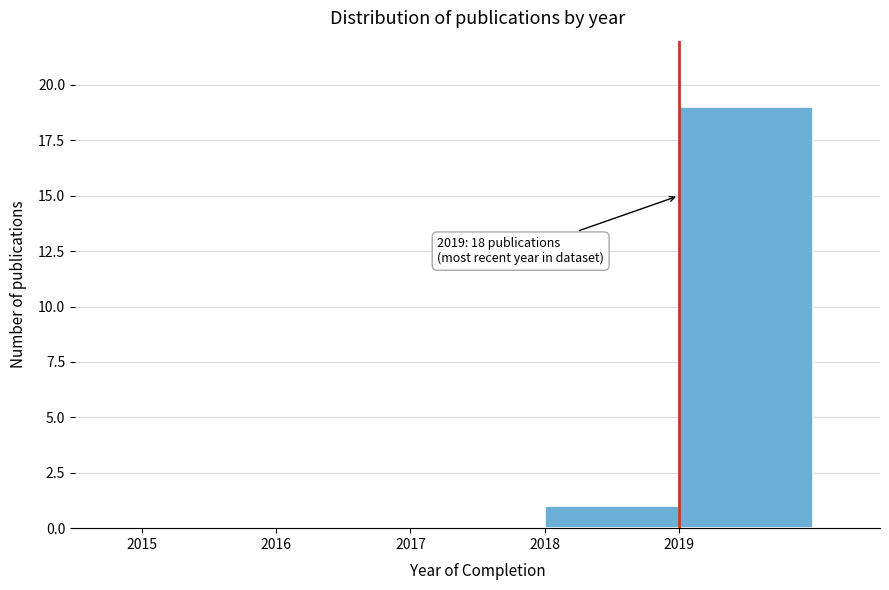

Which range on the x-axis has the tallest bar?

2019 to 2020